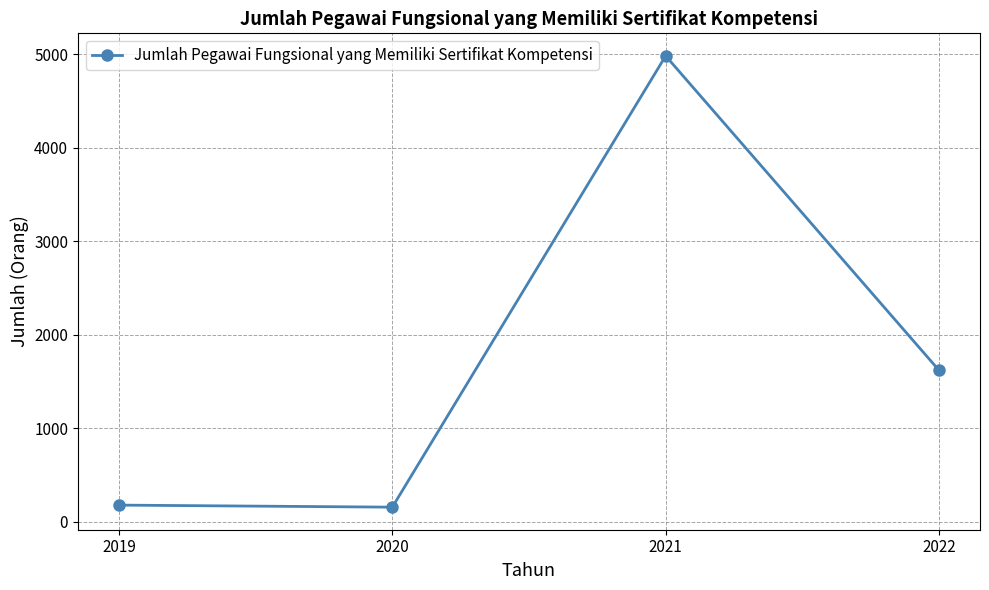

True or false: the data has more than 1 interior local peaks.

False